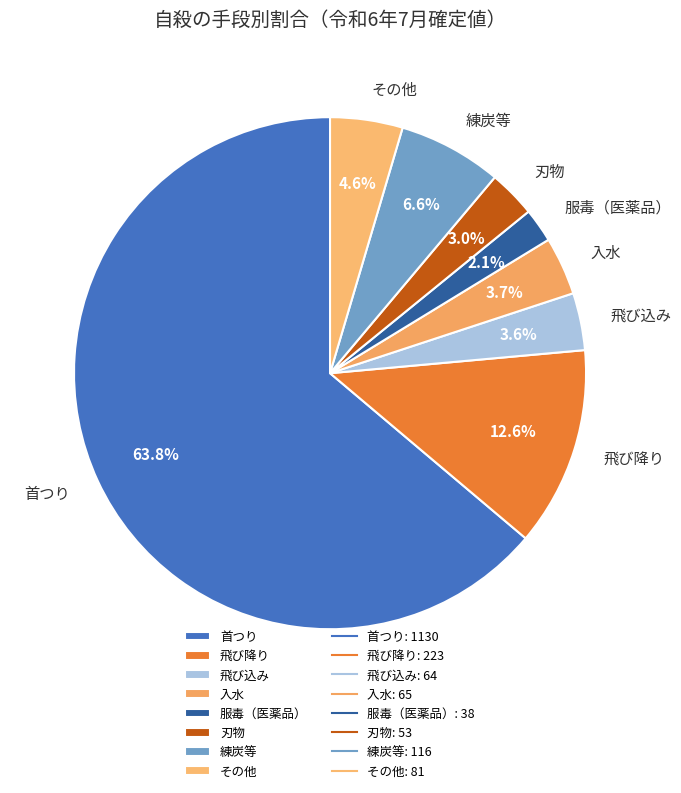

Between その他 and 入水, which is larger?

その他